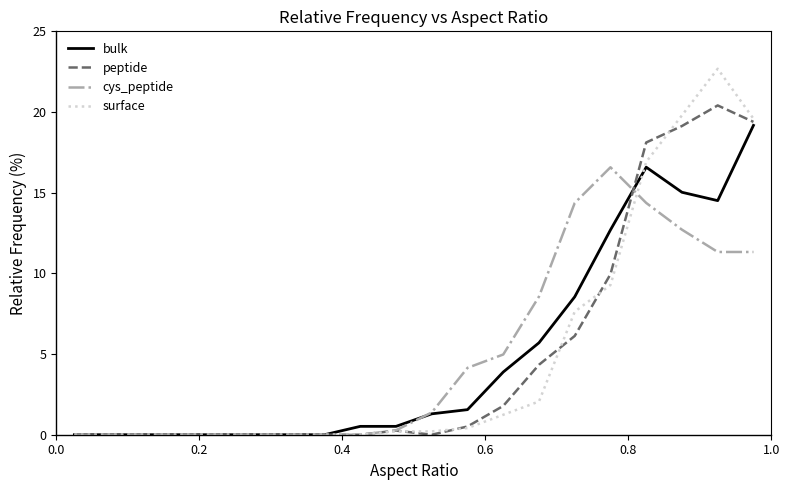

How many lines are shown in the chart?

4